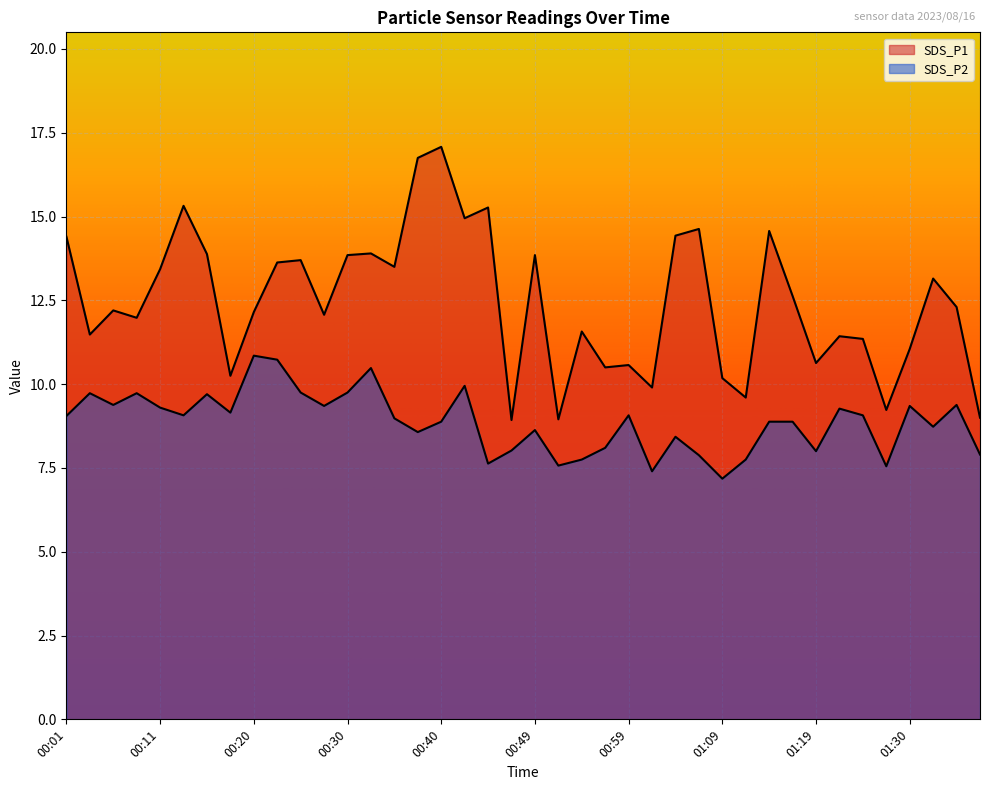

What is the maximum value shown in the chart?

17.1